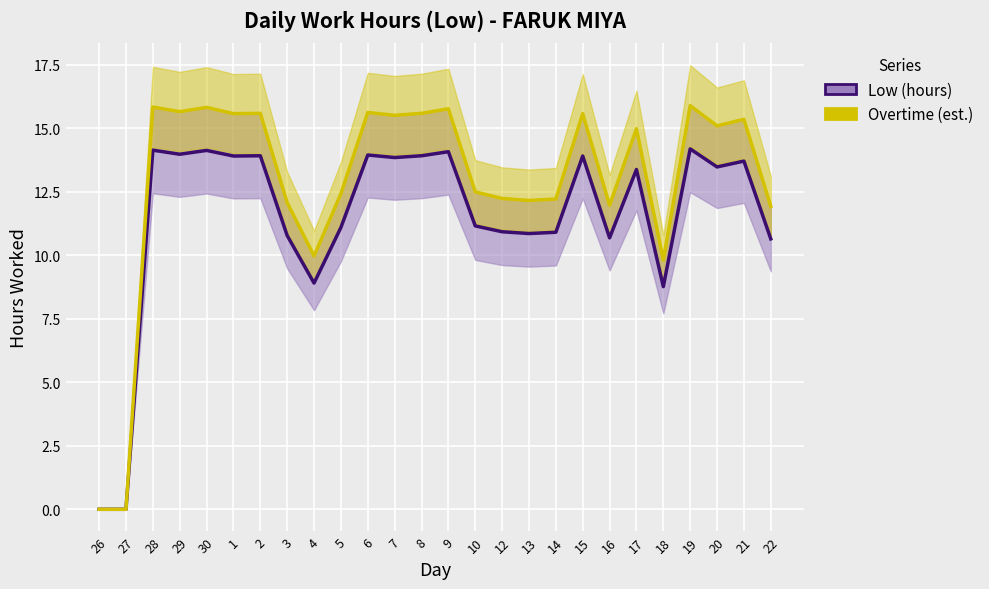

Reading right to left, extract all data points from this chart.

Low (hours): 10.6	13.7	13.5	14.2	8.8	13.4	10.7	13.9	10.9	10.8	10.9	11.2	14.1	13.9	13.8	13.9	11.1	8.9	10.8	13.9	13.9	14.1	14.0	14.1	0.0	0.0
Overtime (est.): 11.9	15.3	15.1	15.9	9.8	15.0	12.0	15.6	12.2	12.2	12.2	12.5	15.8	15.6	15.5	15.6	12.4	10.0	12.1	15.6	15.6	15.8	15.6	15.8	0.0	0.0